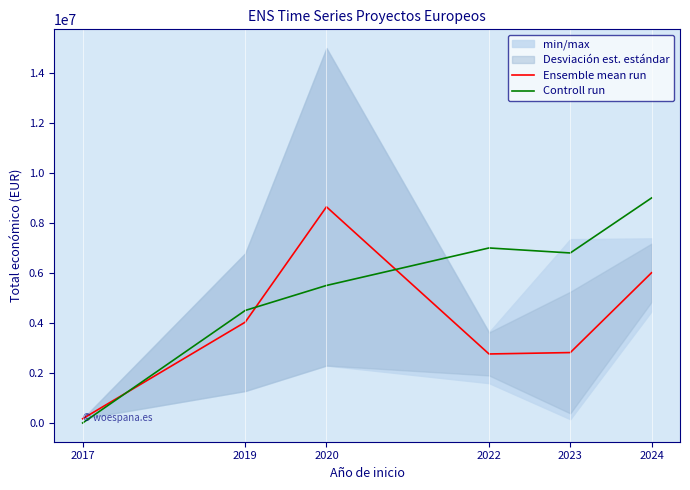

What is the difference between the maximum and second lowest values in the Controll run series?

4500000.0